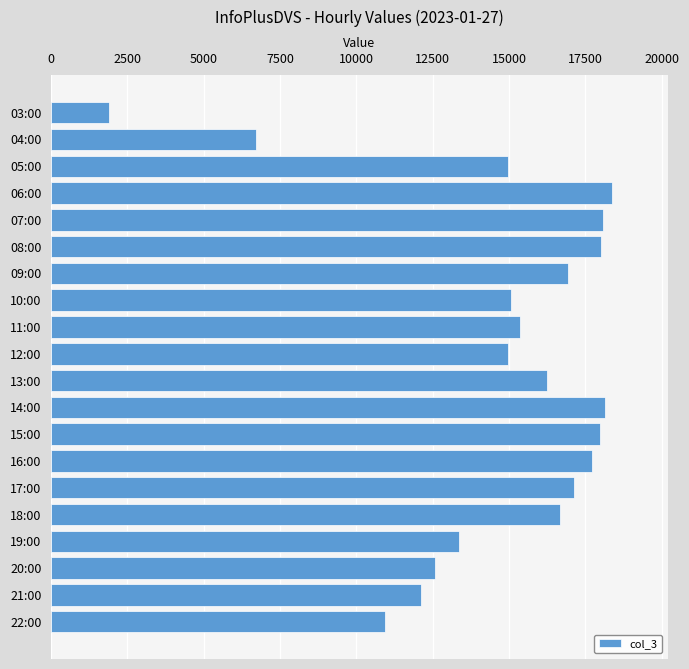

What is the label of the 10th bar from the bottom?

13:00